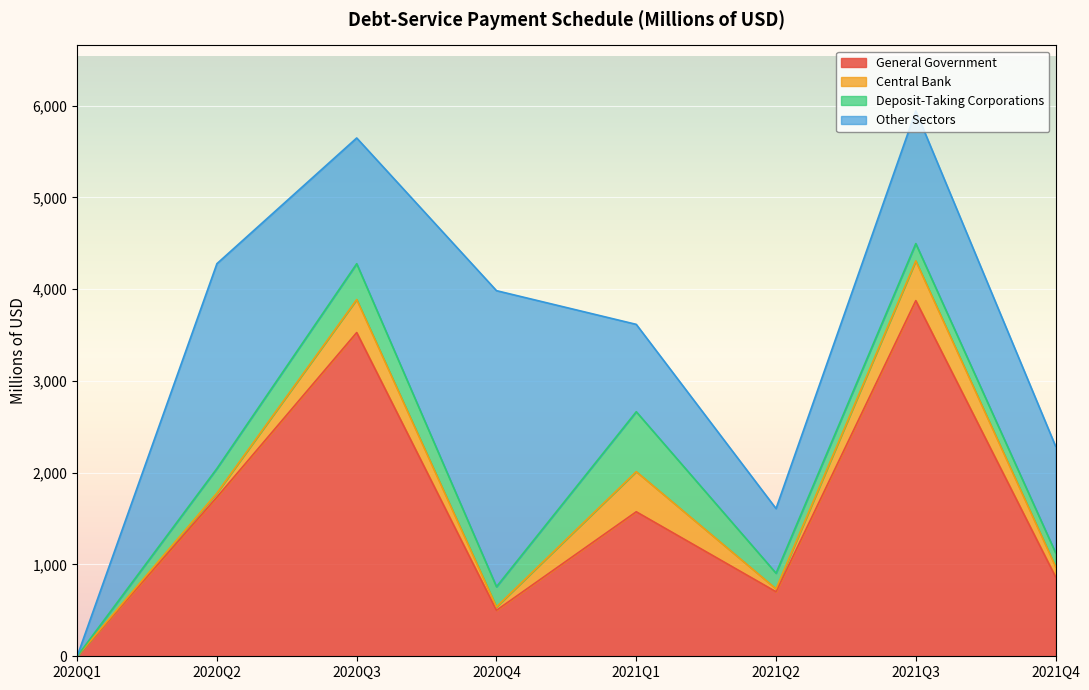

Rank the series by their maximum value, from lowest to highest.

Central Bank, Deposit-Taking Corporations, Other Sectors, General Government